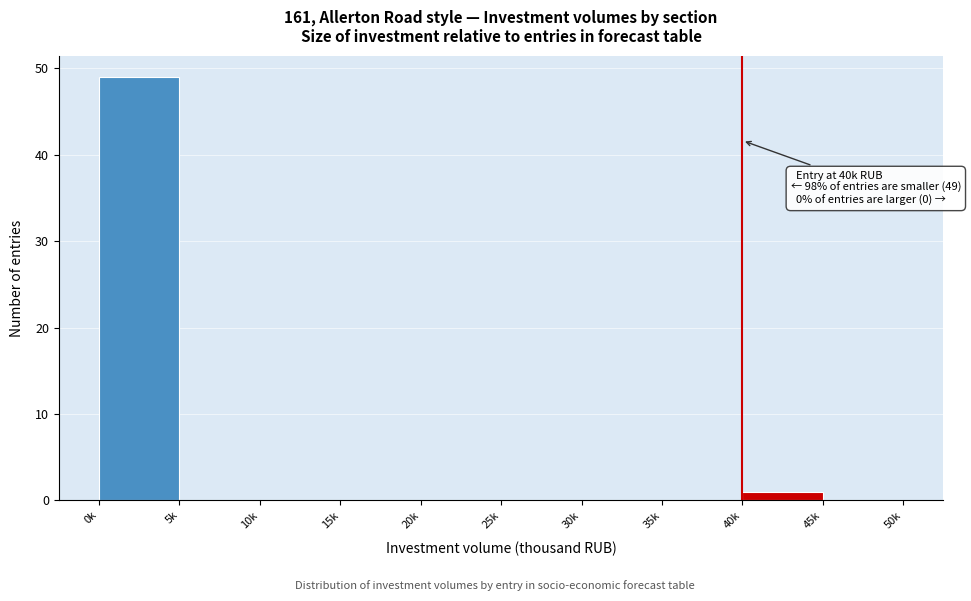

Reading left to right, list all the values displayed in this chart.

0k=49	5k=0	10k=0	15k=0	20k=0	25k=0	30k=0	35k=0	40k=1	45k=0